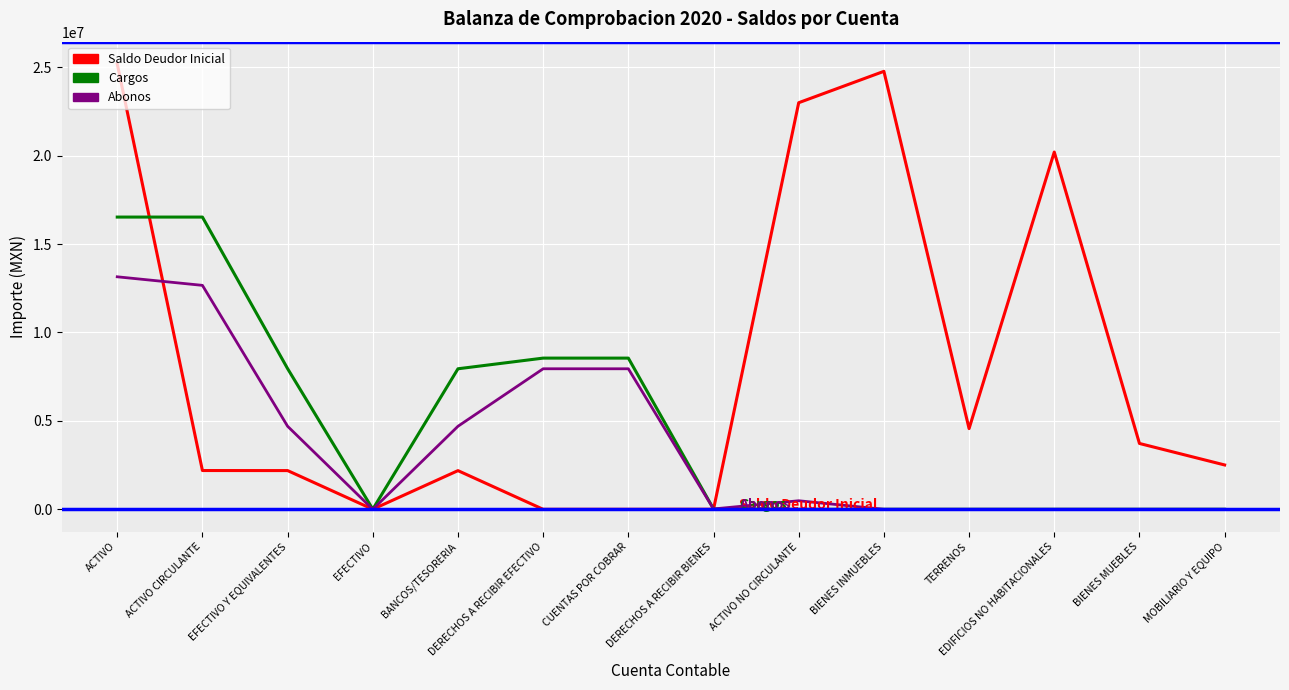

What is the maximum value for Saldo Deudor Inicial?

25183154.6